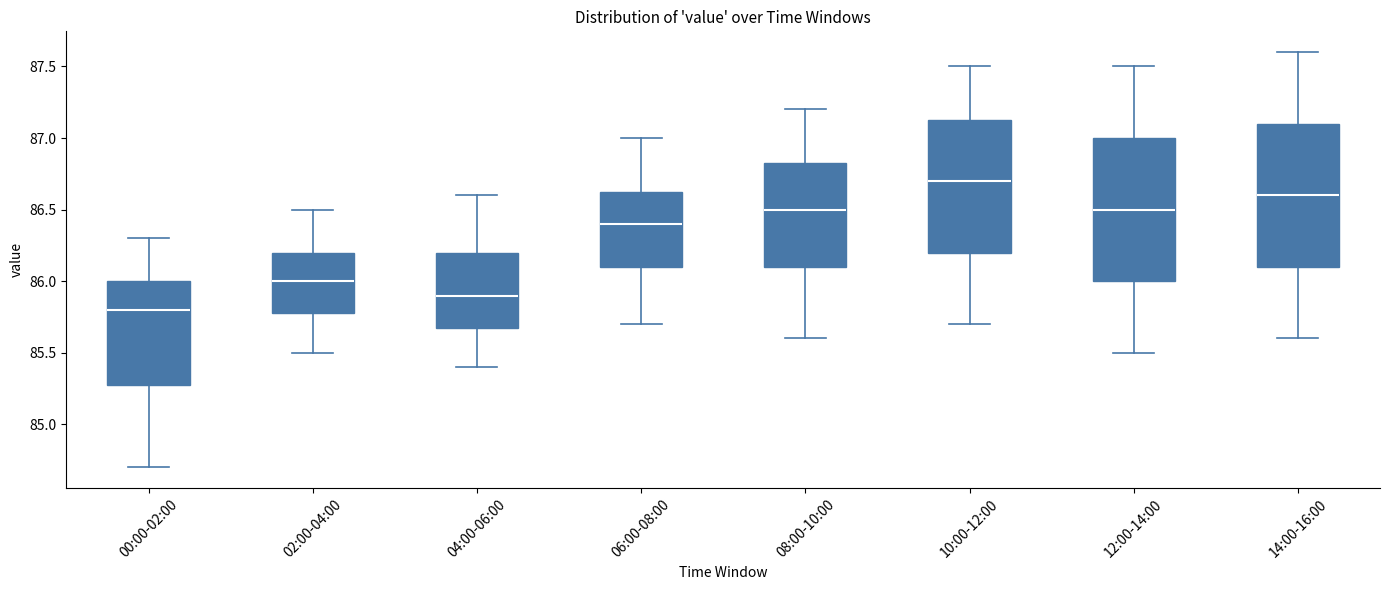

Reading left to right, transcribe this box plot: for each box, give where its median line is, the range the box spans, and where its two whiskers end, as read against the y-axis. The values are not printed on the chart, so give them approximately, as read against the axis.

00:00-02:00: median 85.80, box 85.30 to 86.00, whiskers 84.70 to 86.30
02:00-04:00: median 86.00, box 85.80 to 86.20, whiskers 85.50 to 86.50
04:00-06:00: median 85.90, box 85.70 to 86.20, whiskers 85.40 to 86.60
06:00-08:00: median 86.40, box 86.10 to 86.65, whiskers 85.70 to 87.00
08:00-10:00: median 86.50, box 86.10 to 86.85, whiskers 85.60 to 87.20
10:00-12:00: median 86.70, box 86.20 to 87.15, whiskers 85.70 to 87.50
12:00-14:00: median 86.50, box 86.00 to 87.00, whiskers 85.50 to 87.50
14:00-16:00: median 86.60, box 86.10 to 87.10, whiskers 85.60 to 87.60